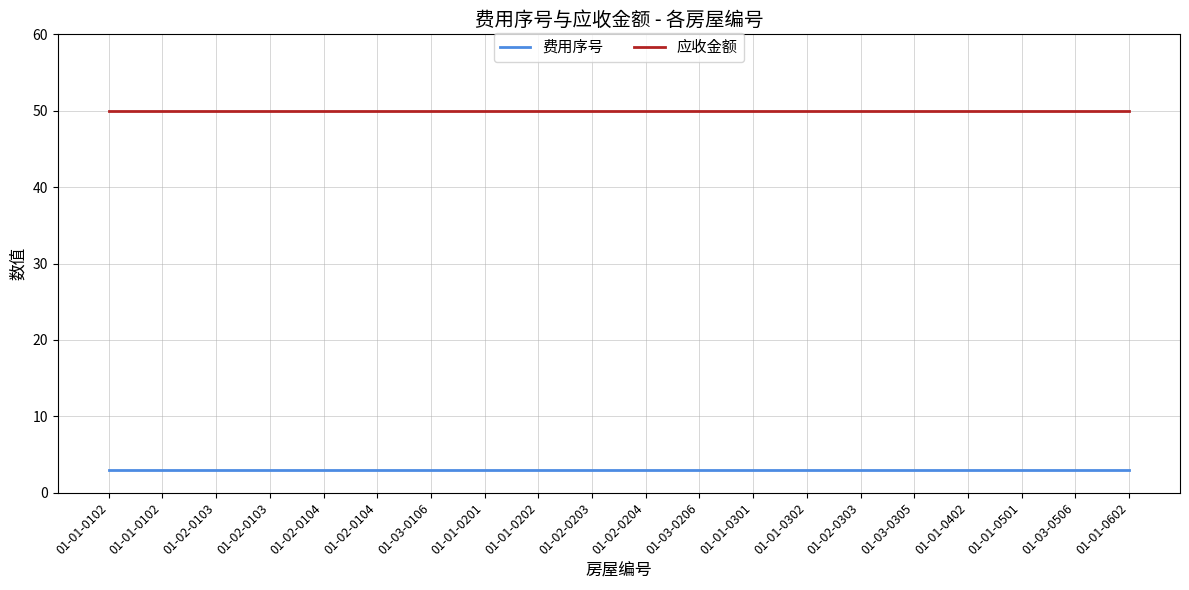

Does the chart have visible grid lines?

Yes